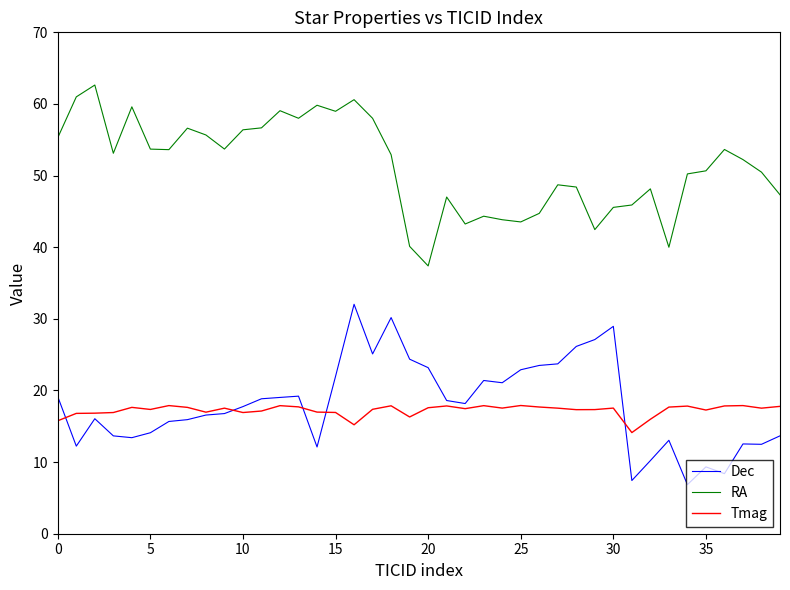

Which series has the largest total across all categories?

RA